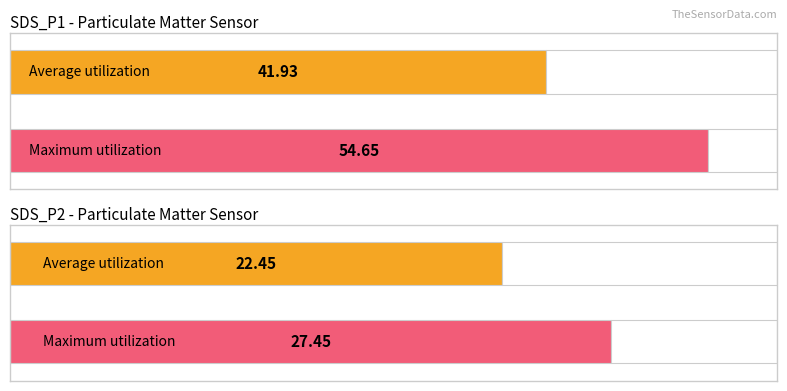

Which category has the lowest value across all series?

SDS_P2